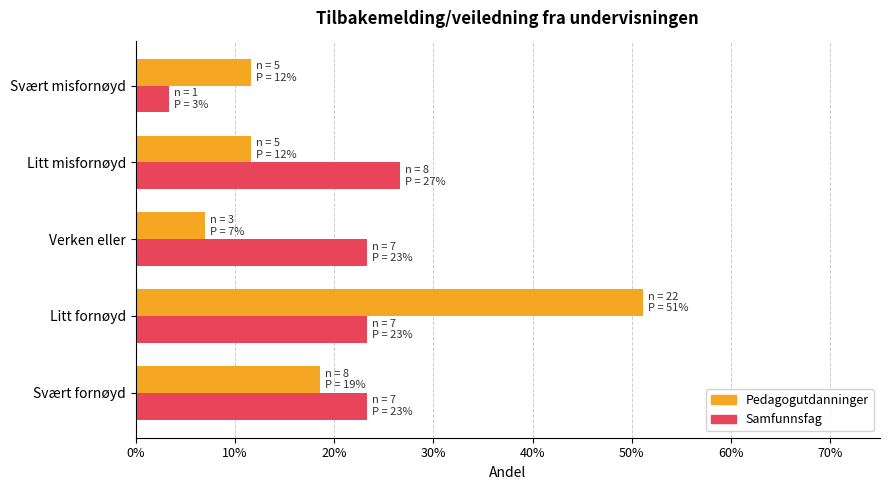

What are all the series names shown in the legend?

Pedagogutdanninger, Samfunnsfag